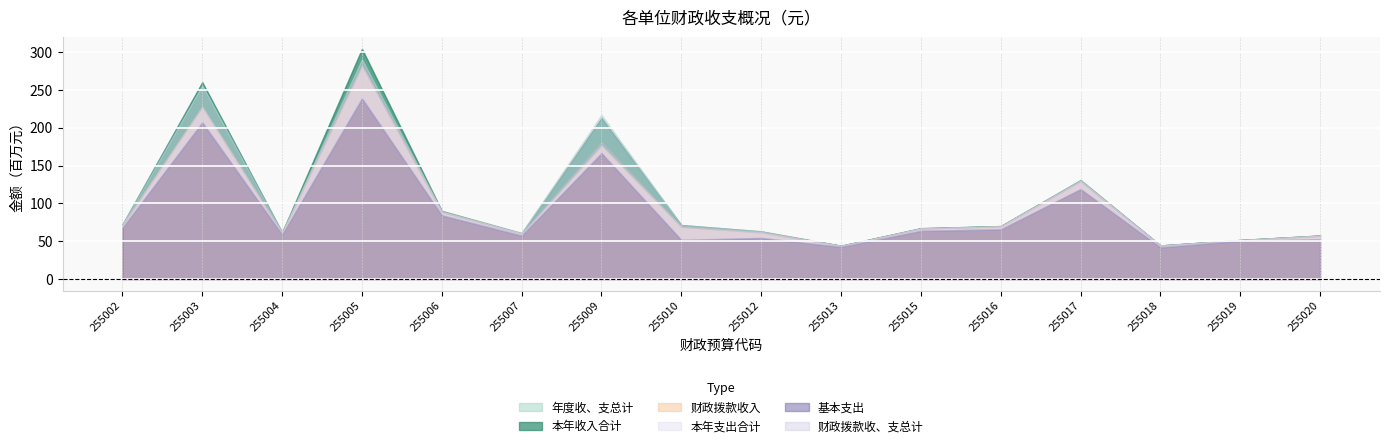

What is the difference between the highest and lowest values at 255020?

5115988.1